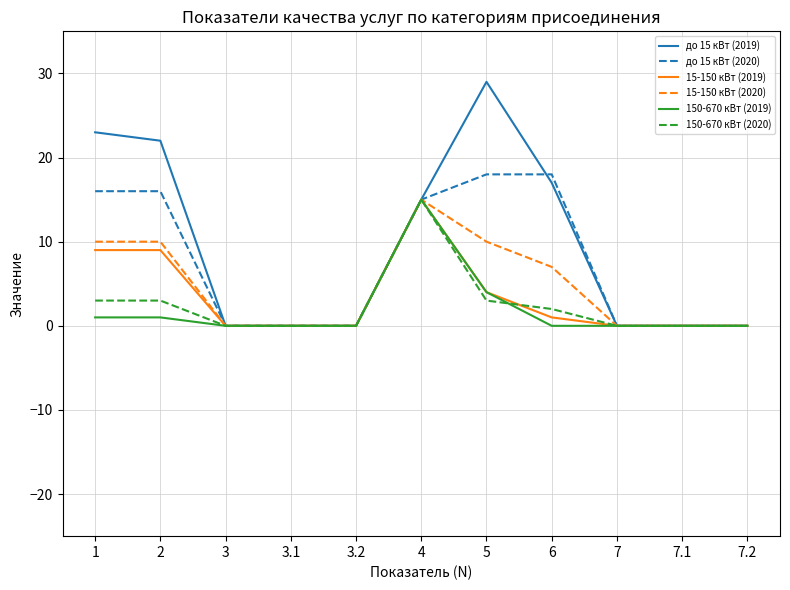

Which series has the widest spread of values?

до 15 кВт (2019)